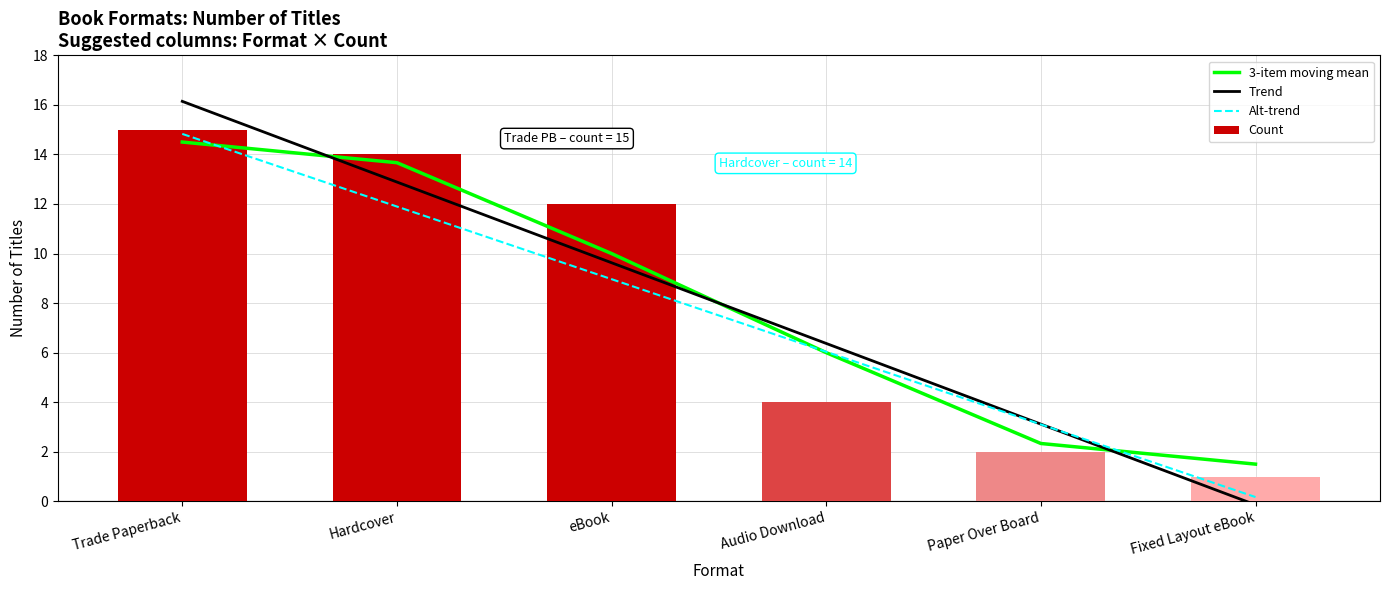

How many categories are shown in the chart?

6